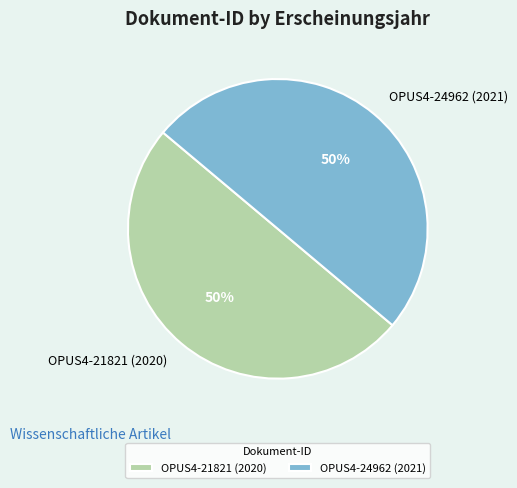

True or false: OPUS4-21821 (2020) accounts for 57% of the total.

False